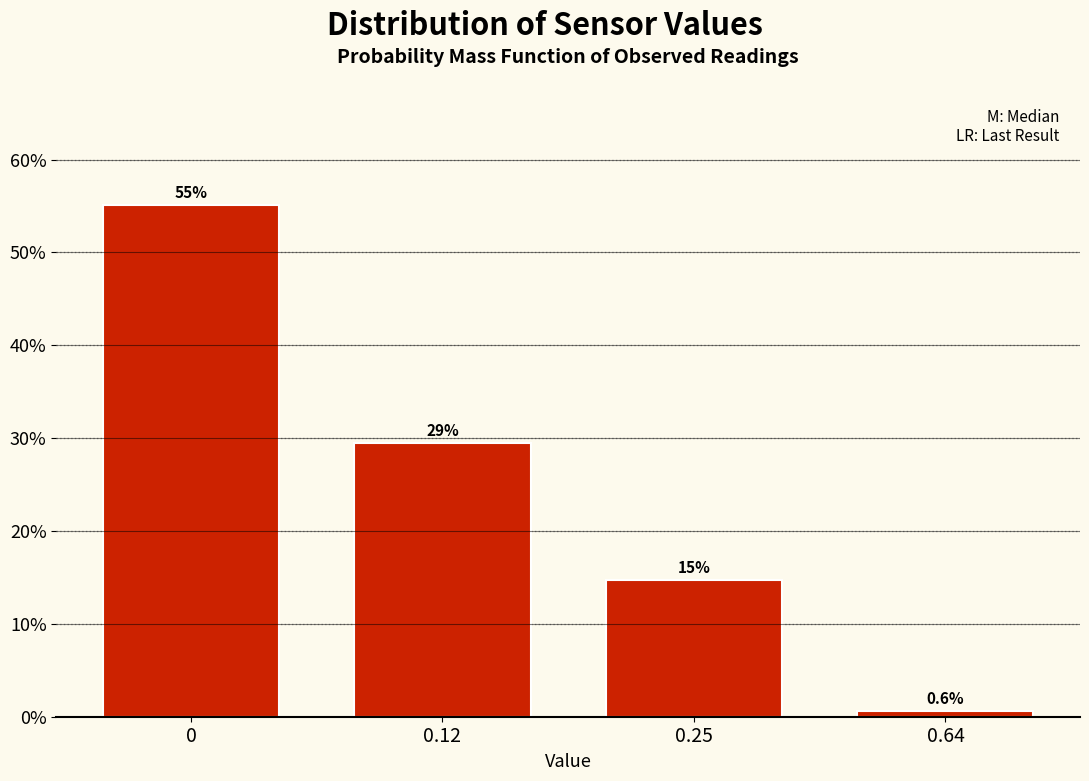

Reading left to right, transcribe all the data shown in this chart.

0=55.1	0.12=29.5	0.25=14.7	0.64=0.6